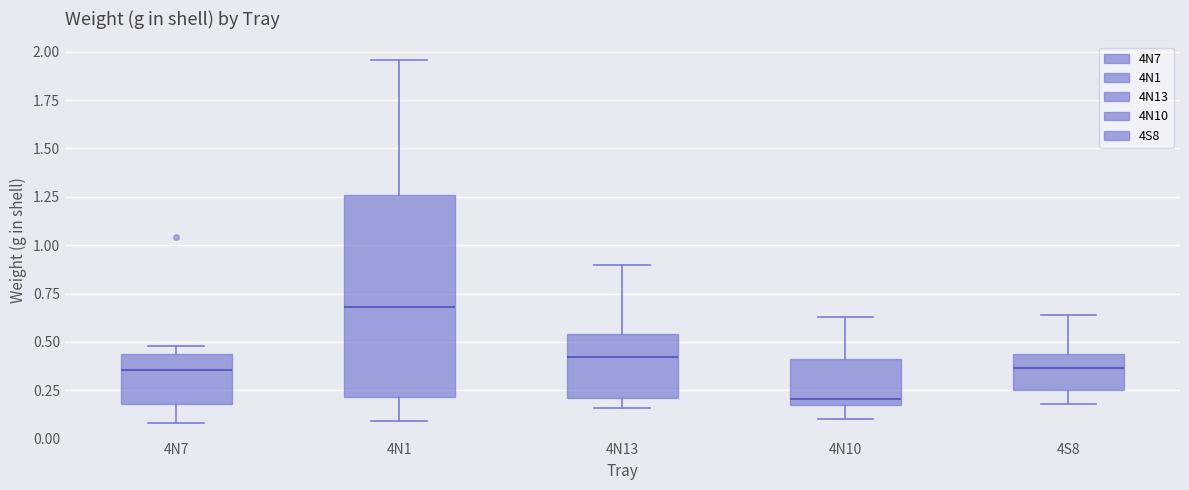

Reading left to right, transcribe this box plot: for each box, give where its median line is, the range the box spans, and where its two whiskers end, as read against the y-axis. The values are not printed on the chart, so give them approximately, as read against the axis.

4N7: median 0.35, box 0.20 to 0.45, whiskers 0.10 to 0.50
4N1: median 0.70, box 0.20 to 1.25, whiskers 0.10 to 1.95
4N13: median 0.40, box 0.20 to 0.55, whiskers 0.15 to 0.90
4N10: median 0.20 (just above the box's lower edge), box 0.20 to 0.40, whiskers 0.10 to 0.65
4S8: median 0.35, box 0.25 to 0.45, whiskers 0.20 to 0.65